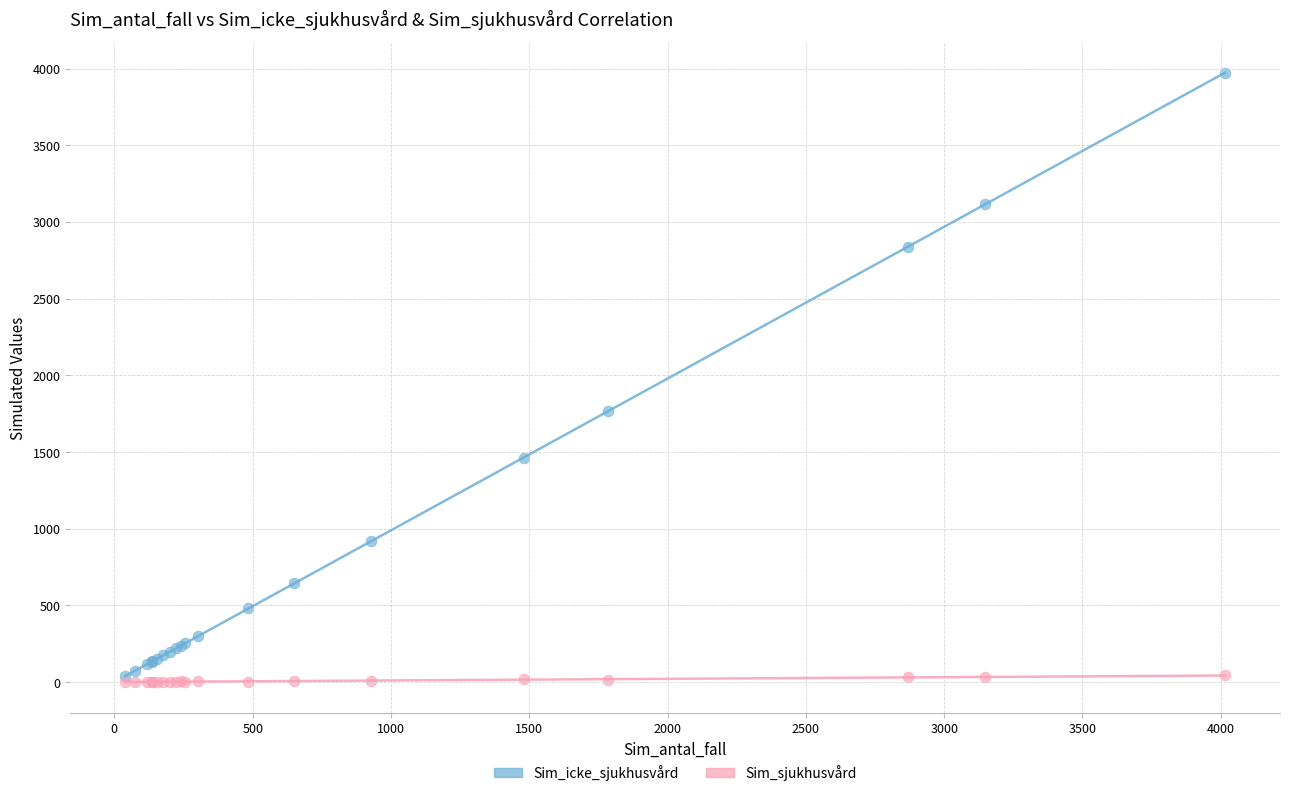

Across all series, what Y value is closest to 1986?

1768.6